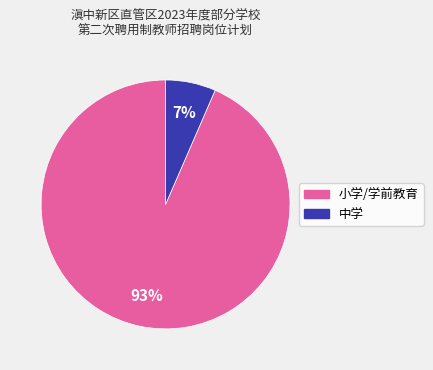

To the nearest percent, what is the average slice percentage?

50%